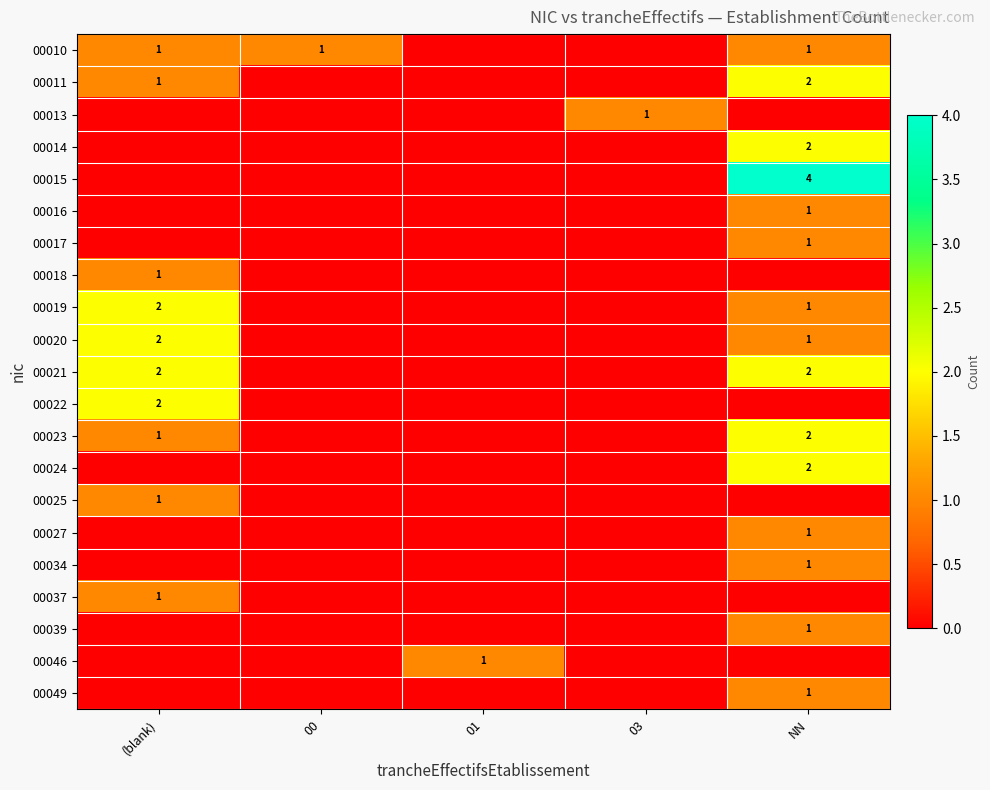

The 00018 series shows 1 at (blank). True or false?

True